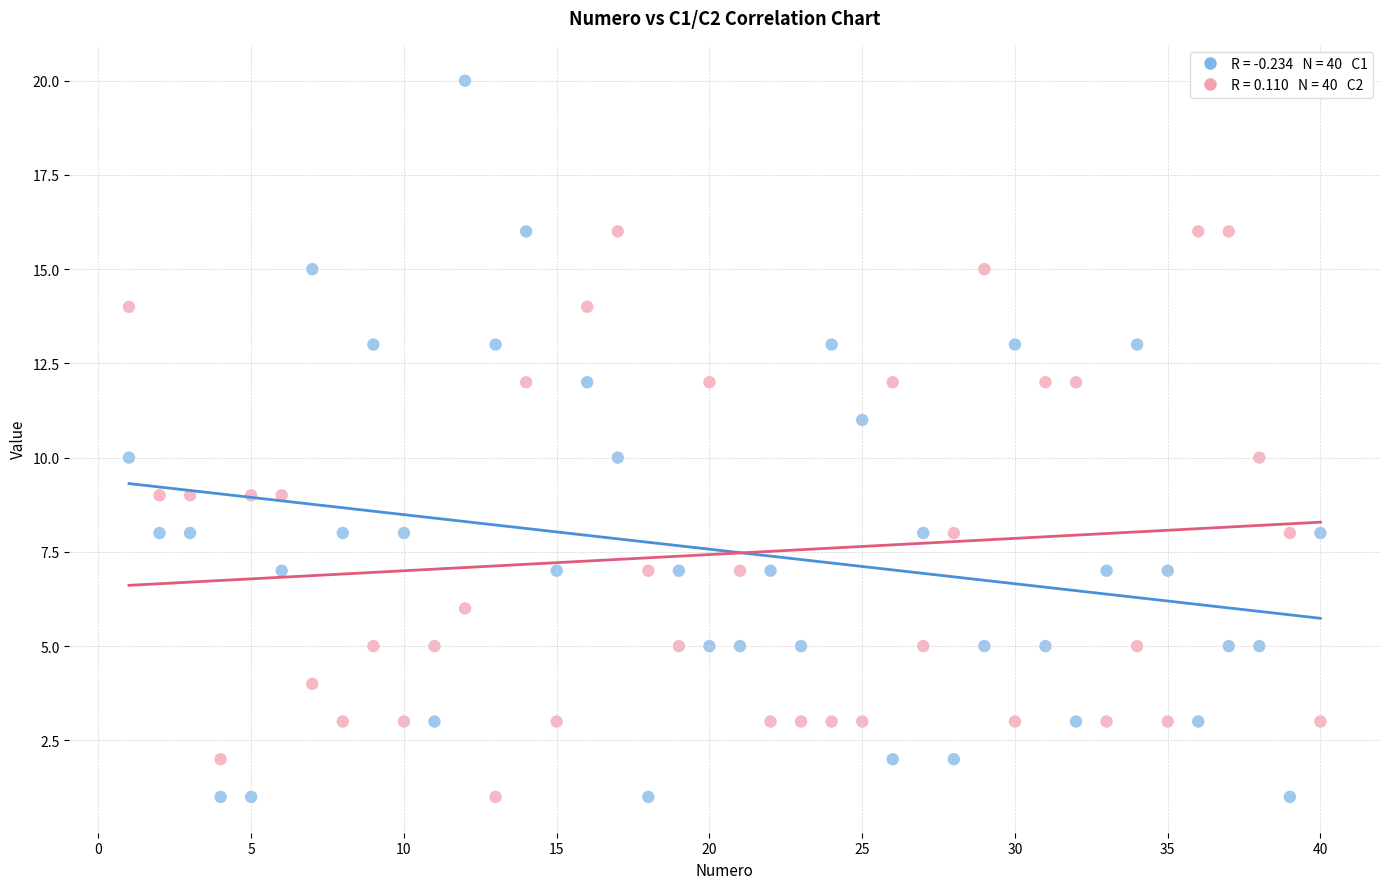

Across all data points, what is the range of X values (max minus min)?

39